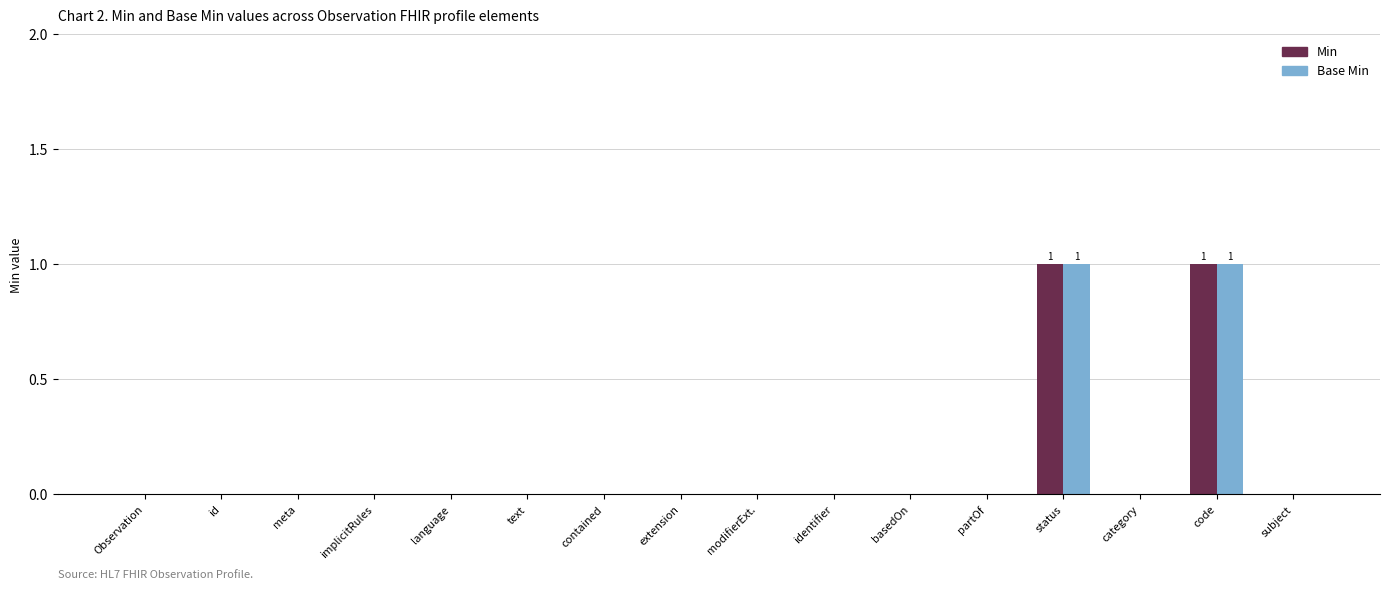

Is it true that Min equals 1 at id?

False